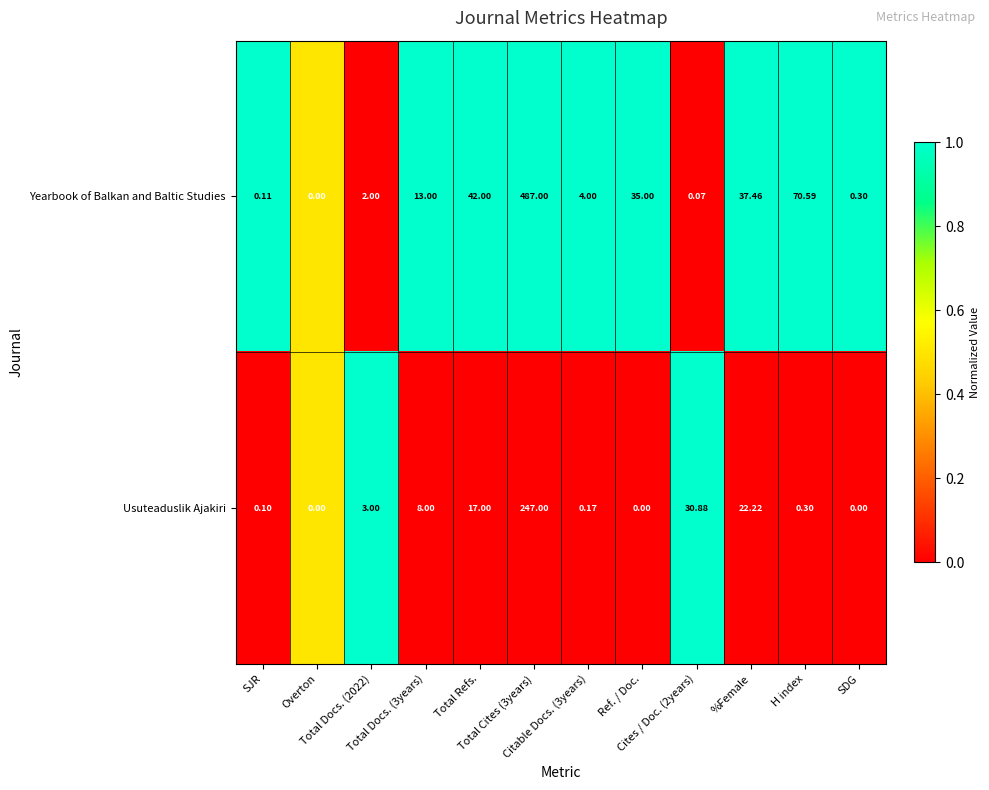

Which series has the widest spread of values?

Yearbook of Balkan and Baltic Studies